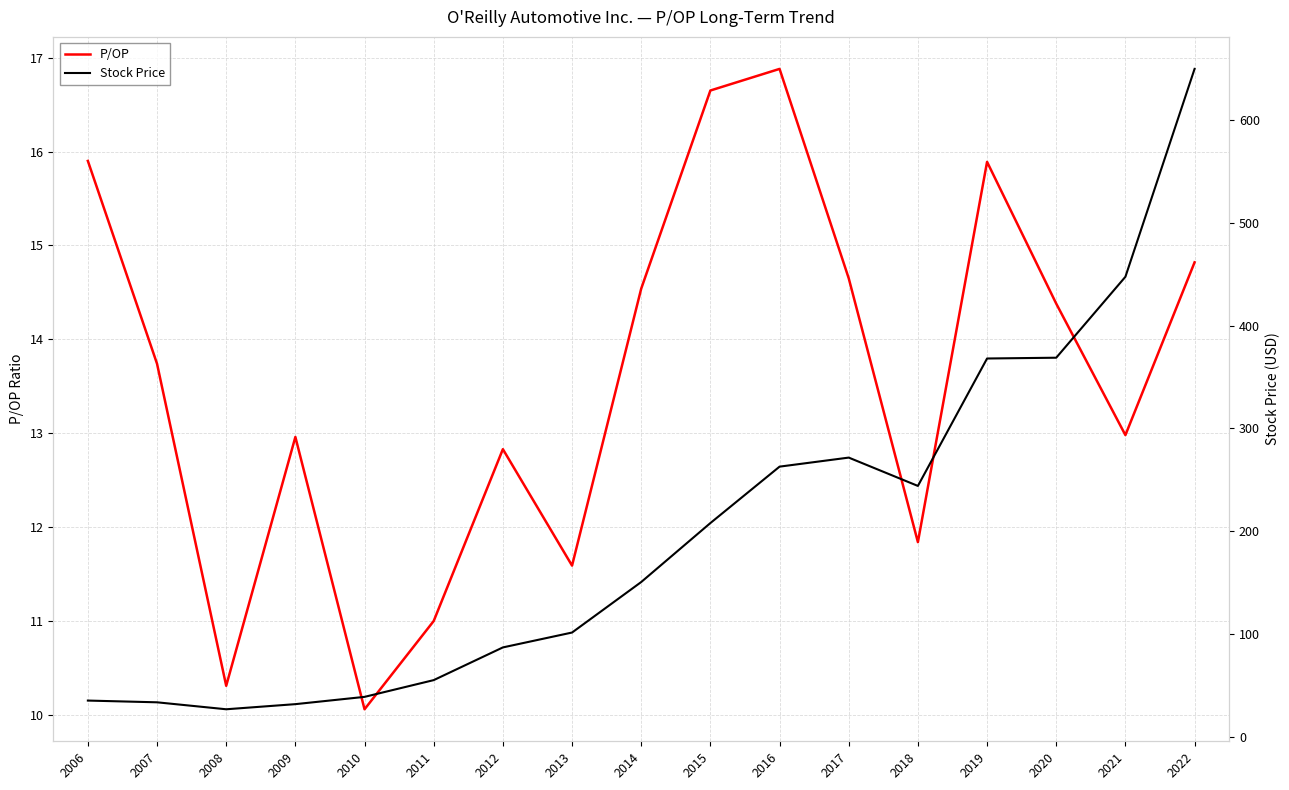

Which has a higher value, 2010 or 2014?

2014